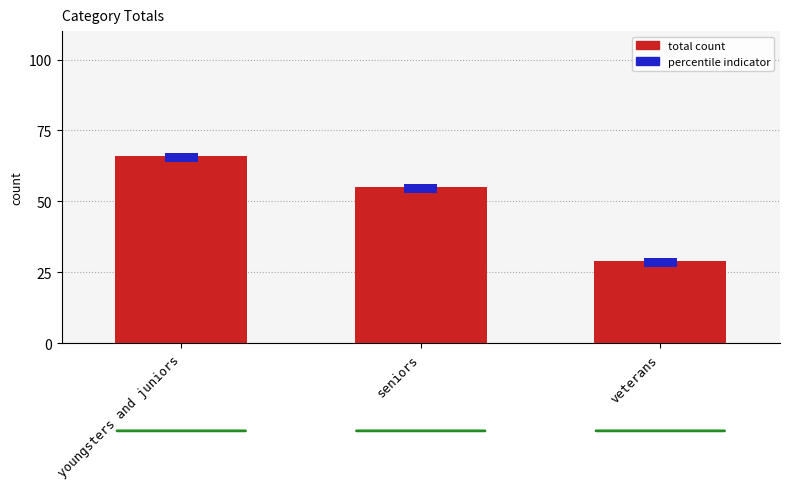

Reading left to right, what are all the values shown in this chart?

youngsters and juniors=66	seniors=55	veterans=29